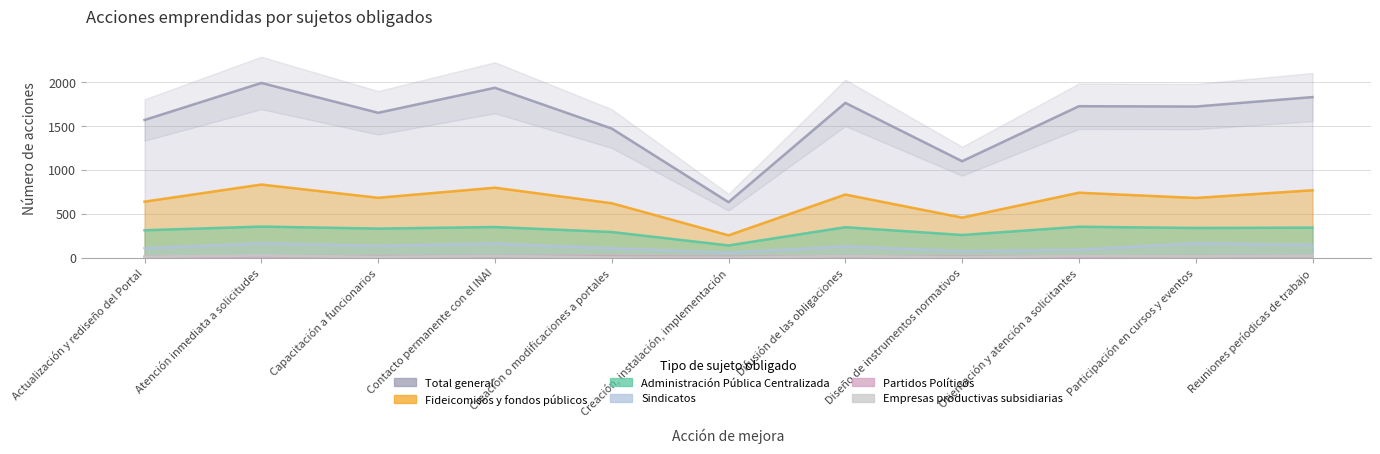

Which category has the lowest value in the Empresas productivas subsidiarias series?

Creación, instalación, implementación